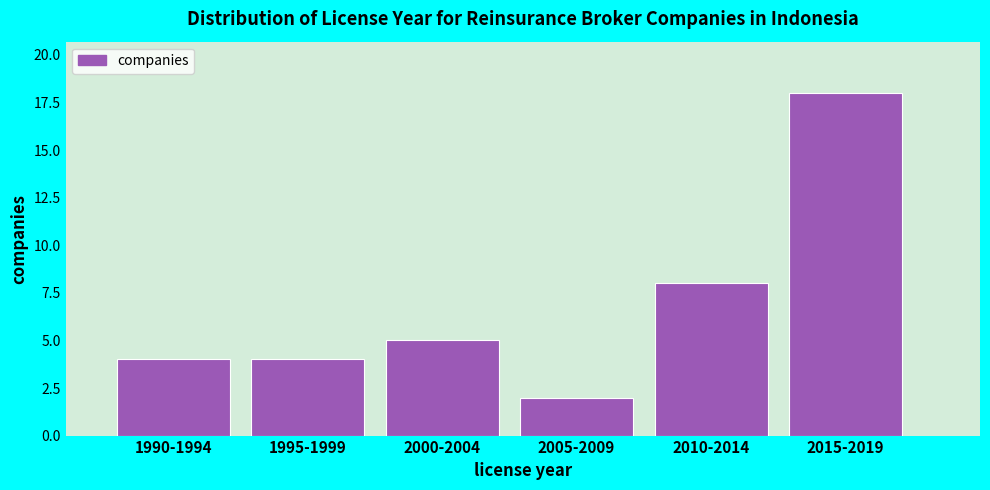

Reading left to right, extract all data points from this chart.

4	4	5	2	8	18